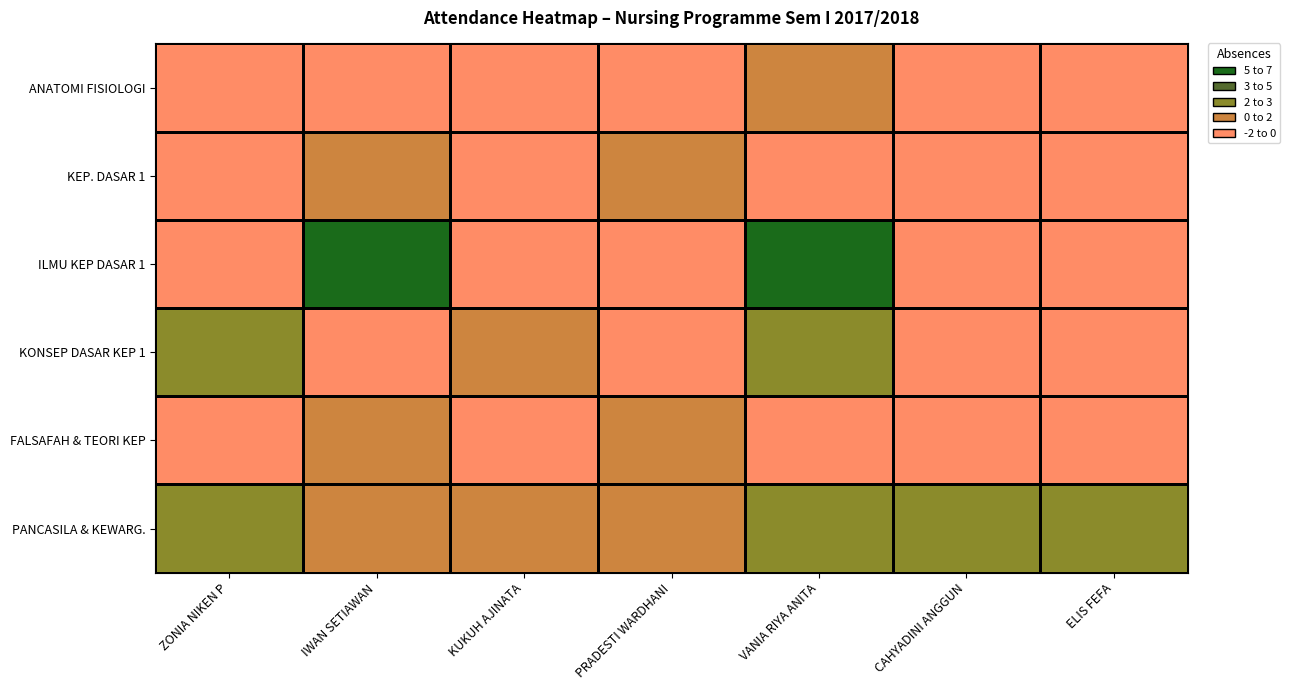

Which series has the largest total across all categories?

PANCASILA & KEWARG.